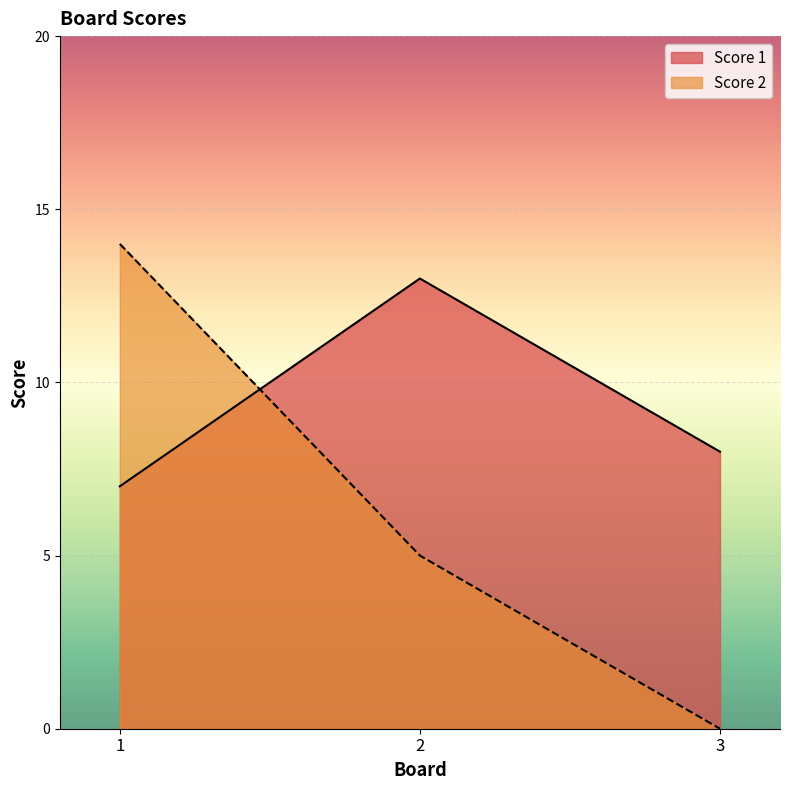

Which series has the largest range (max minus min)?

Score 2